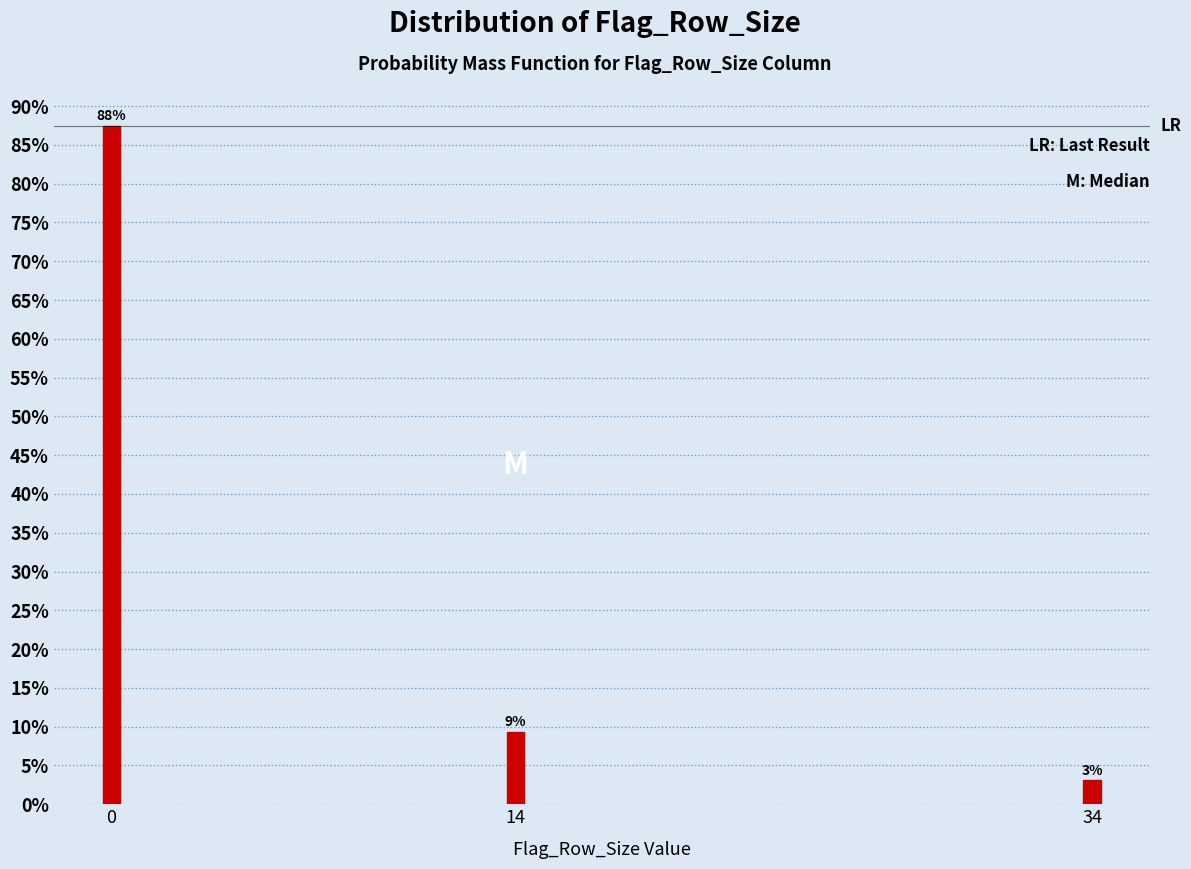

Does the chart contain any negative values?

No